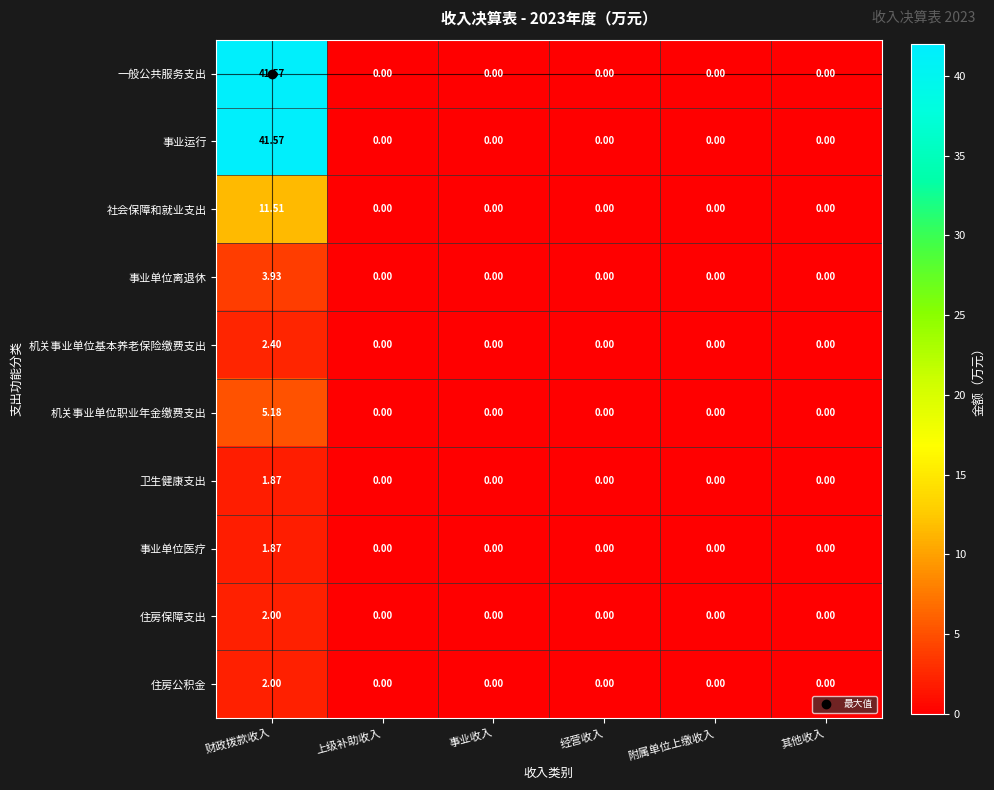

What is the maximum value shown in the chart?

41.6